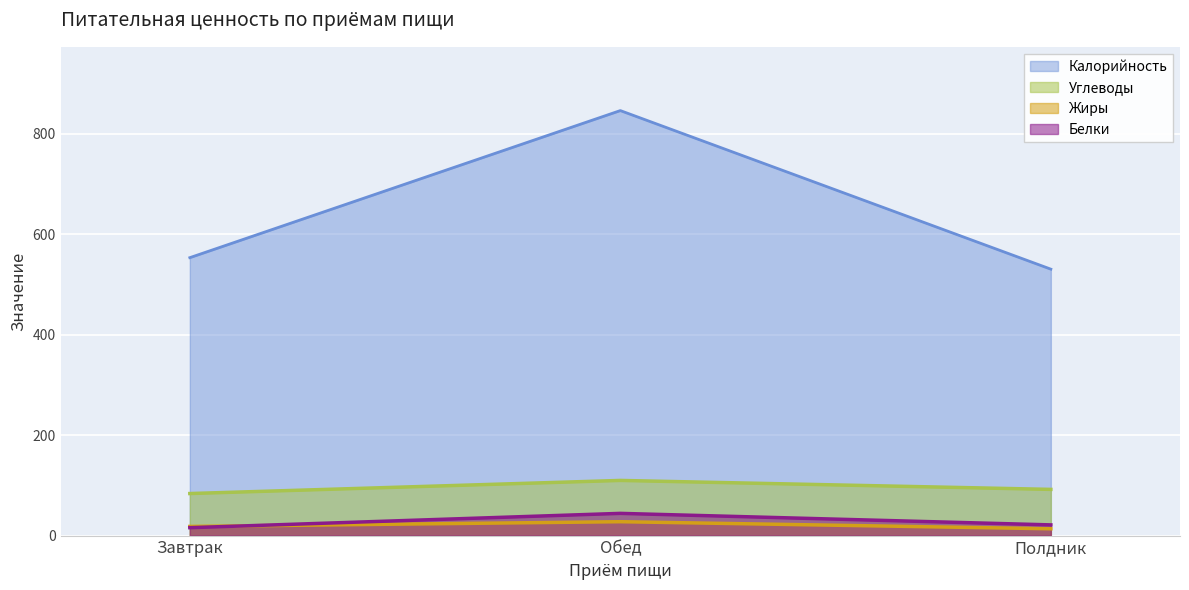

Read the Жиры value at Полдник.

13.6